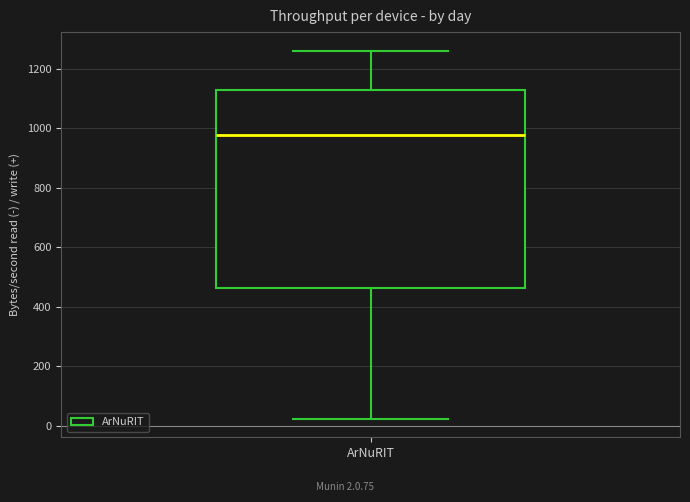

Transcribe this box plot: give where the median line is, the range the box spans, and where the two whiskers end, as read against the y-axis. The values are not printed on the chart, so give them approximately, as read against the axis.

median 980, box 460 to 1120, whiskers 20 to 1260